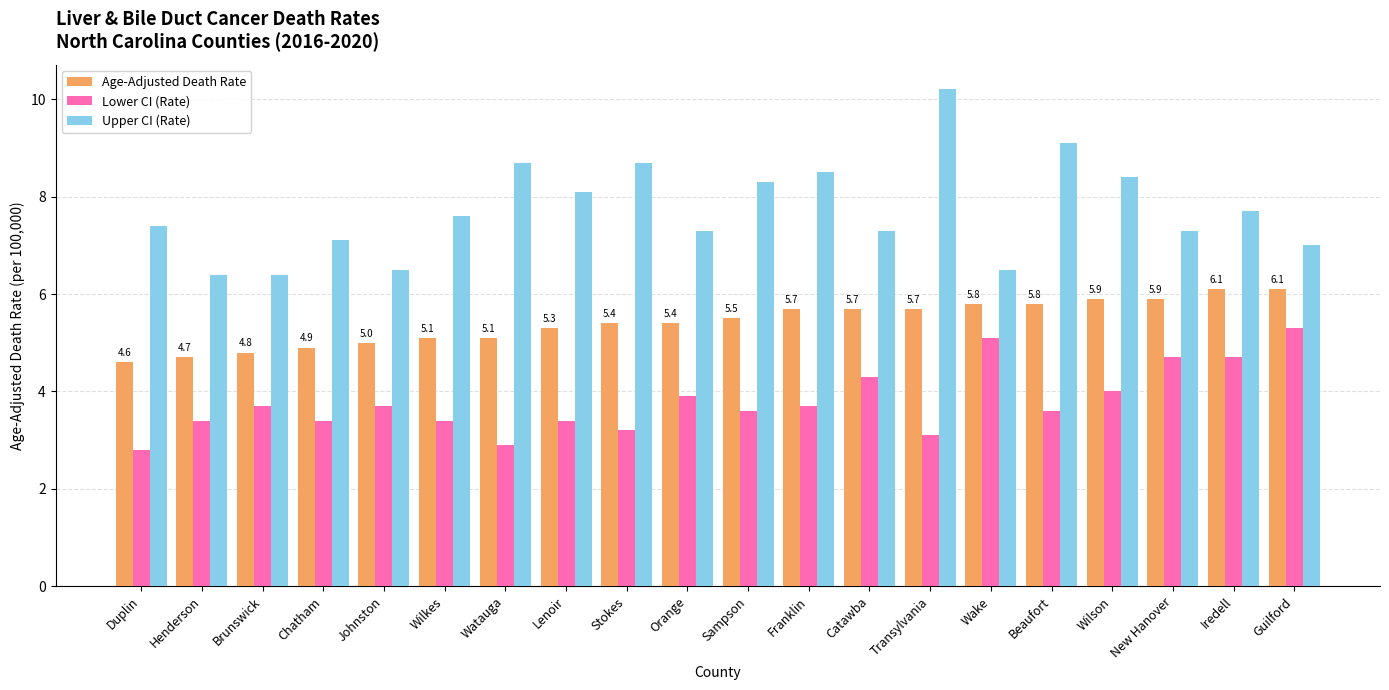

What is the difference between the maximum and second lowest values in the Upper CI (Rate) series?

3.8